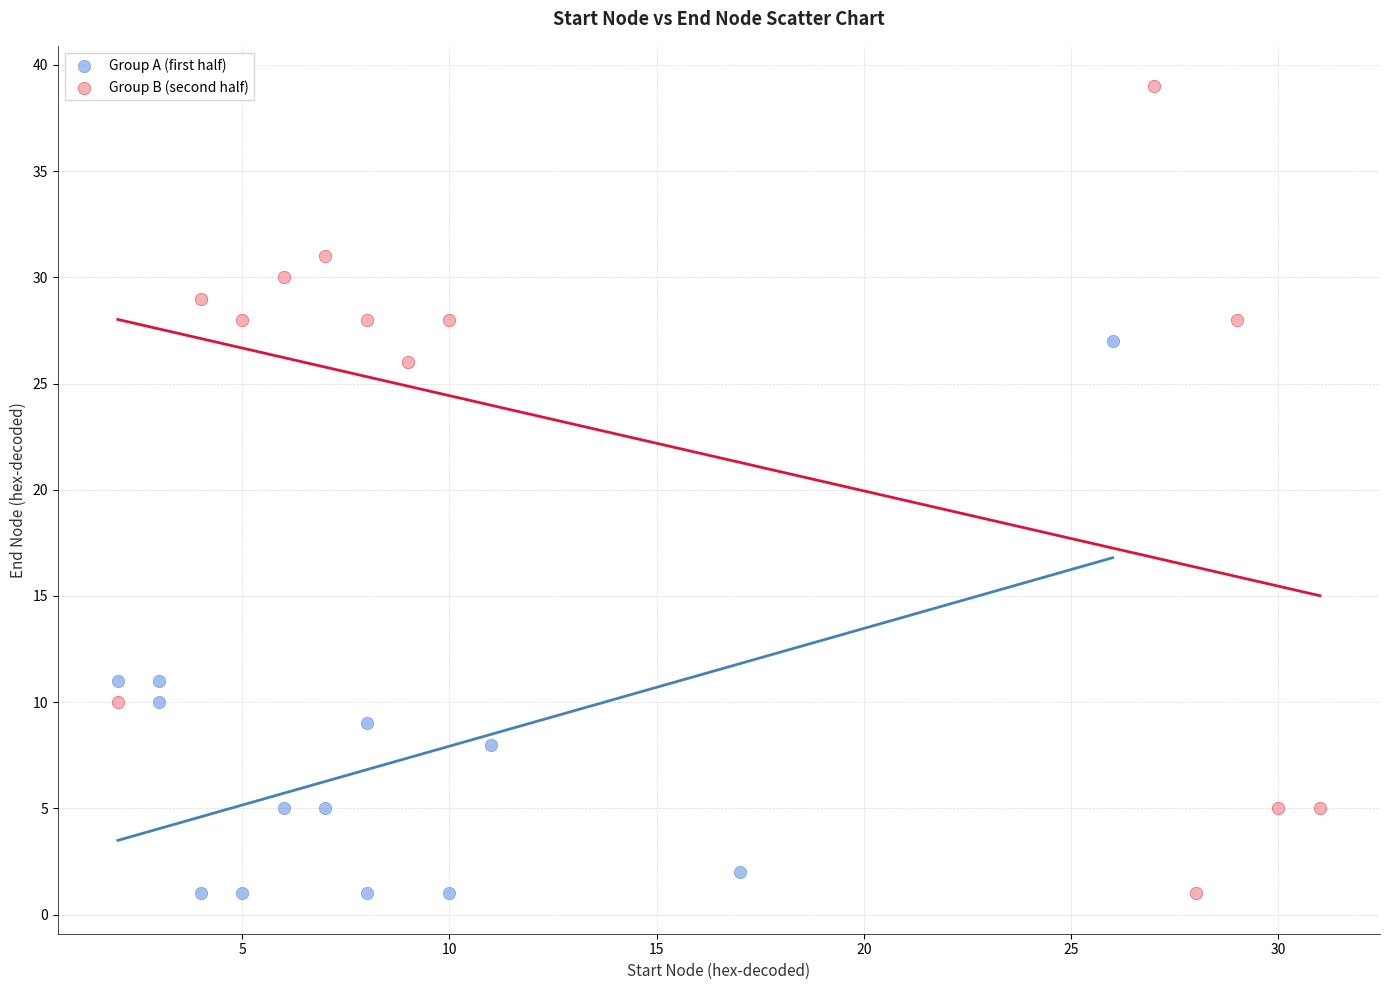

Which series has the widest spread of Y values?

Group B (second half)